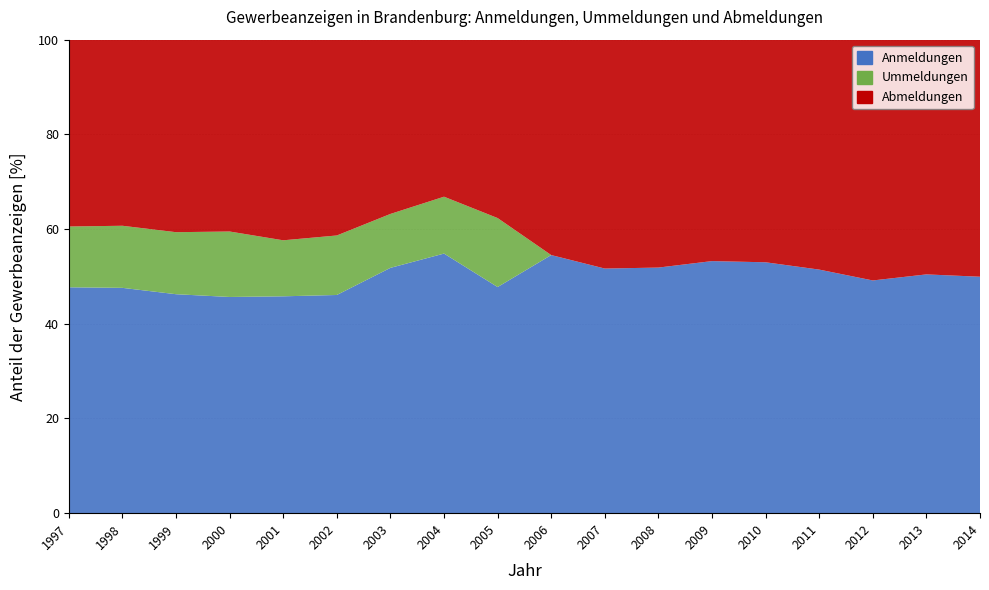

Reading left to right, what are all the values shown in this chart?

Anmeldungen: 25480	26171	24163	22407	21394	20275	24012	30163	26310	25499	23555	23464	23352	22319	20521	18260	18330	18015
Ummeldungen: 6859	7211	6845	6785	5526	5529	5279	6609	8027	0	0	0	0	0	0	0	0	0
Abmeldungen: 21074	21615	21245	19882	19793	18194	17058	18245	20755	21279	22040	21773	20513	19803	19371	18893	18019	18062